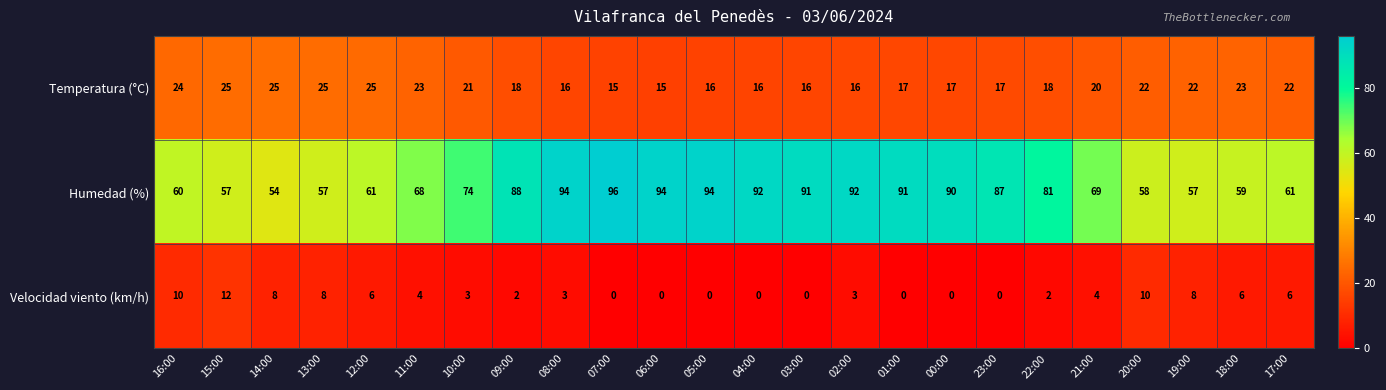

What is the spread (max minus min) of values at 14:00?

46